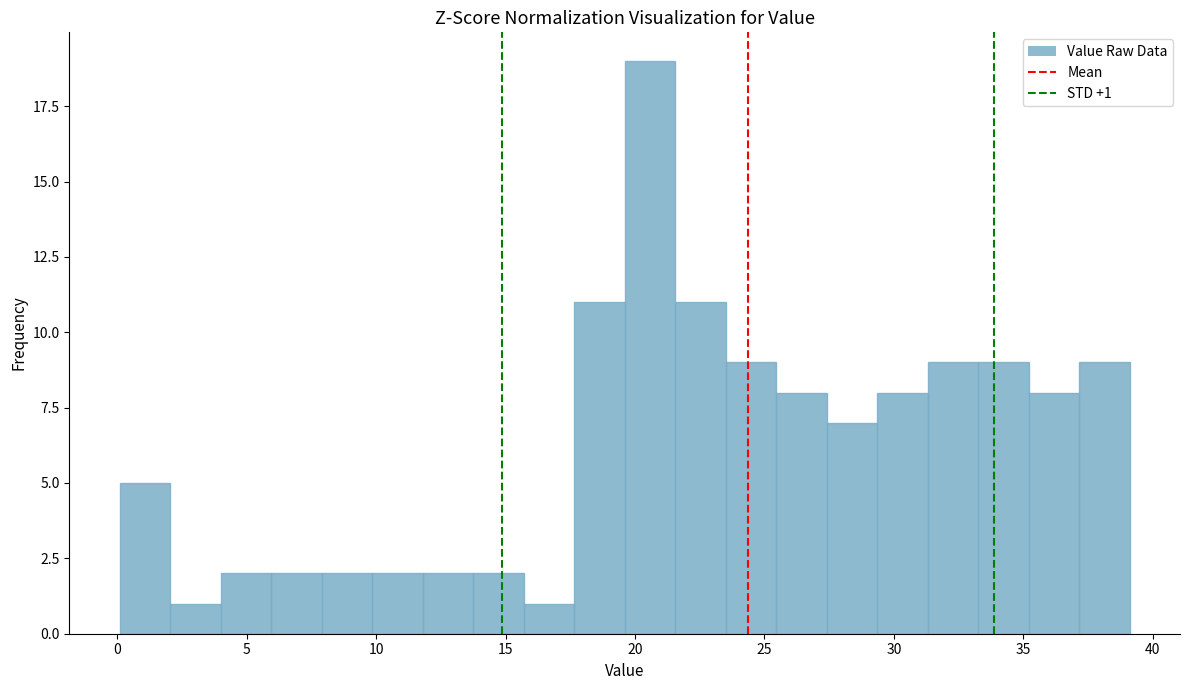

Around what value on the x-axis is the tallest bar? Give the approximate position of its centre, as read against the axis.

20.5